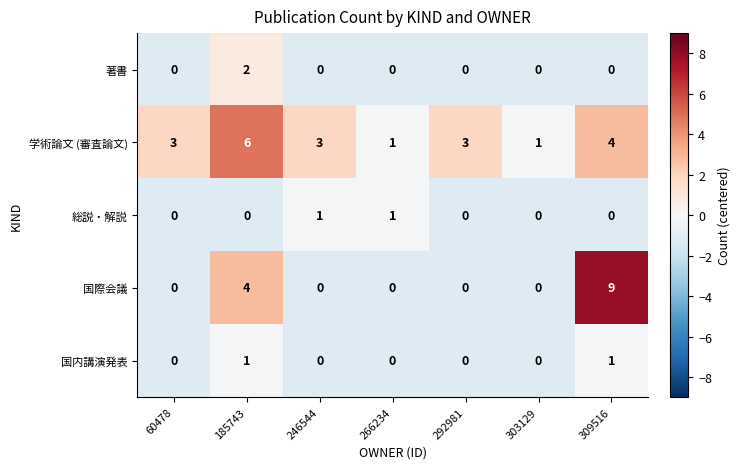

What is the approximate value of 学術論文 (審査論文) at 246544?

3